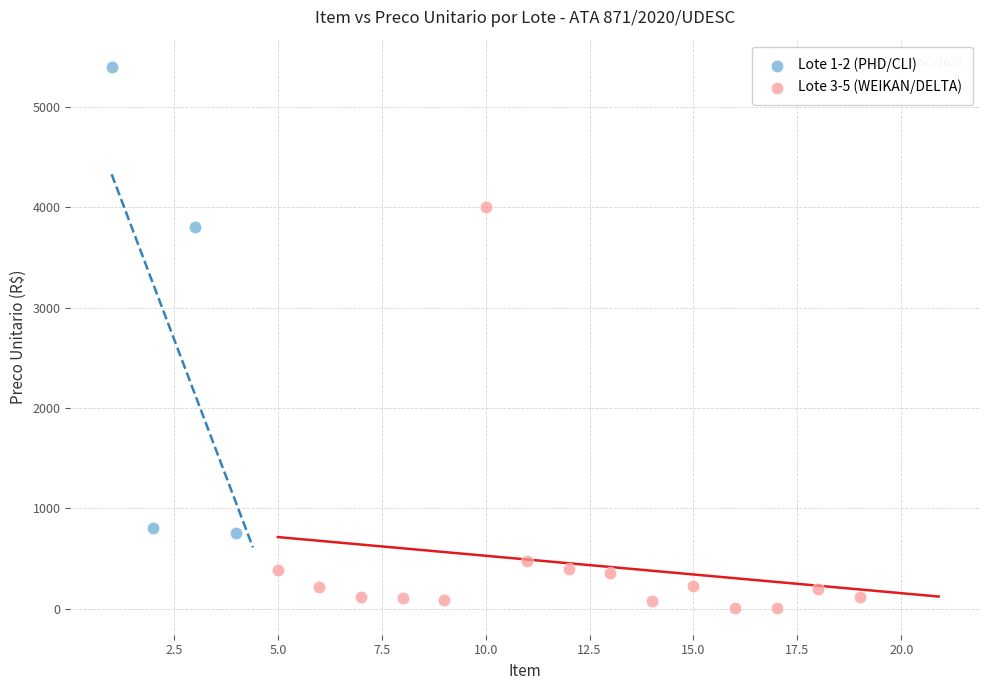

Which series has the widest spread of Y values?

Lote 1-2 (PHD/CLI)